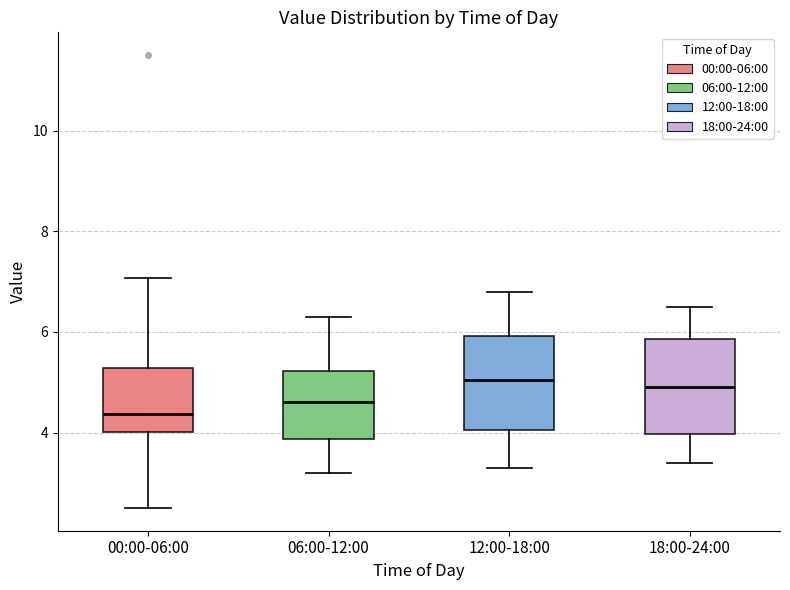

Which box has the lowest median line?

00:00-06:00